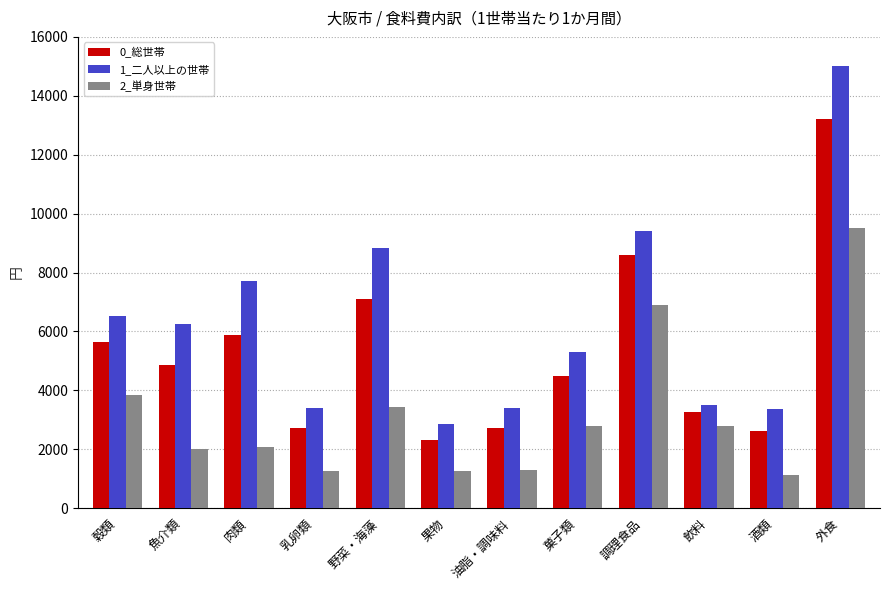

What is the label of the 7th bar from the left?

油脂・調味料